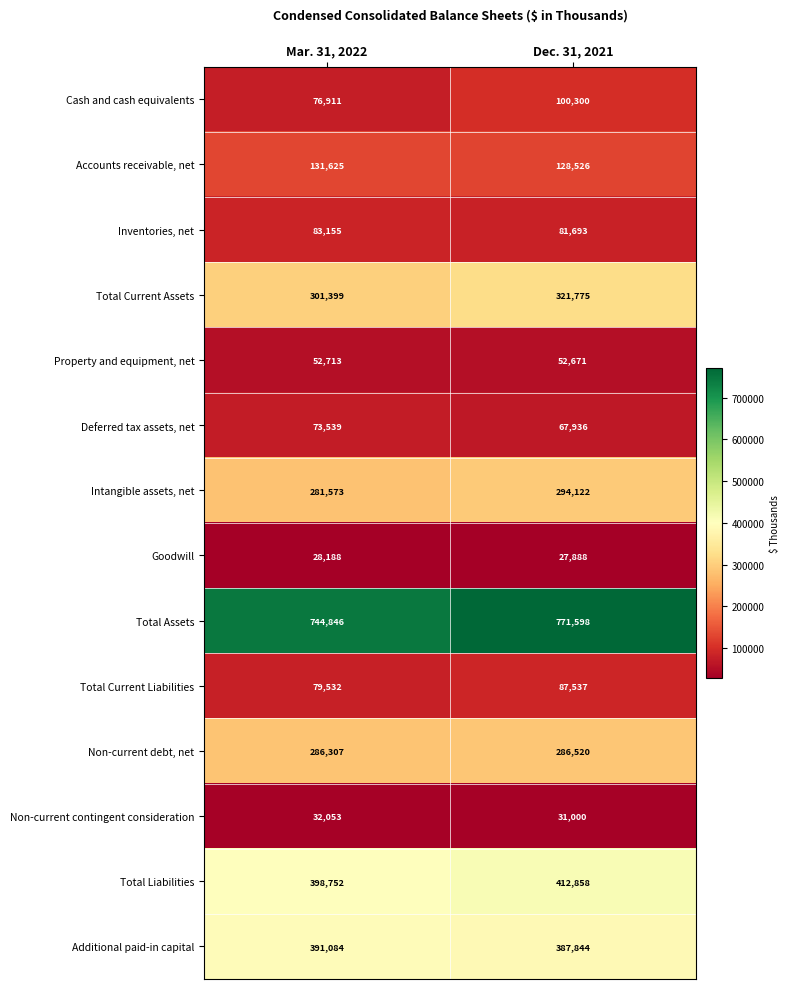

Reading left to right, extract all data points from this chart.

Cash and cash equivalents: Mar. 31, 2022=76911	Dec. 31, 2021=100300
Accounts receivable, net: Mar. 31, 2022=131625	Dec. 31, 2021=128526
Inventories, net: Mar. 31, 2022=83155	Dec. 31, 2021=81693
Total Current Assets: Mar. 31, 2022=301399	Dec. 31, 2021=321775
Property and equipment, net: Mar. 31, 2022=52713	Dec. 31, 2021=52671
Deferred tax assets, net: Mar. 31, 2022=73539	Dec. 31, 2021=67936
Intangible assets, net: Mar. 31, 2022=281573	Dec. 31, 2021=294122
Goodwill: Mar. 31, 2022=28188	Dec. 31, 2021=27888
Total Assets: Mar. 31, 2022=744846	Dec. 31, 2021=771598
Total Current Liabilities: Mar. 31, 2022=79532	Dec. 31, 2021=87537
Non-current debt, net: Mar. 31, 2022=286307	Dec. 31, 2021=286520
Non-current contingent consideration: Mar. 31, 2022=32053	Dec. 31, 2021=31000
Total Liabilities: Mar. 31, 2022=398752	Dec. 31, 2021=412858
Additional paid-in capital: Mar. 31, 2022=391084	Dec. 31, 2021=387844